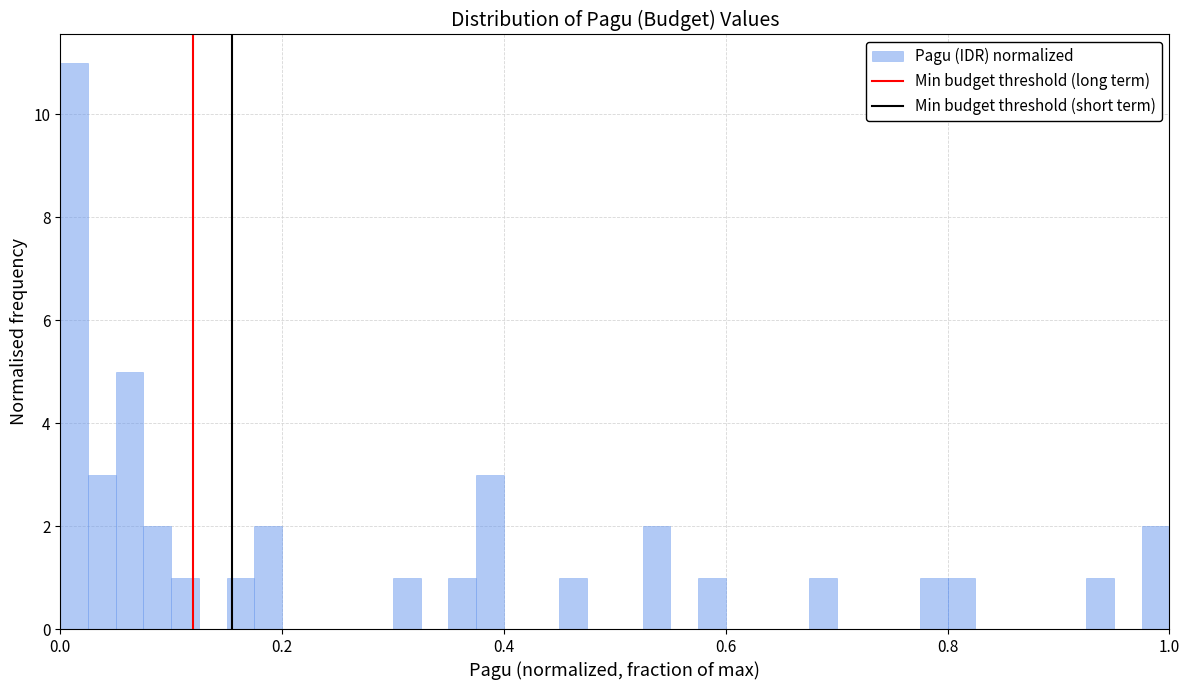

Read against the x-axis, roughly where is the centre of the tallest bar?

0.02